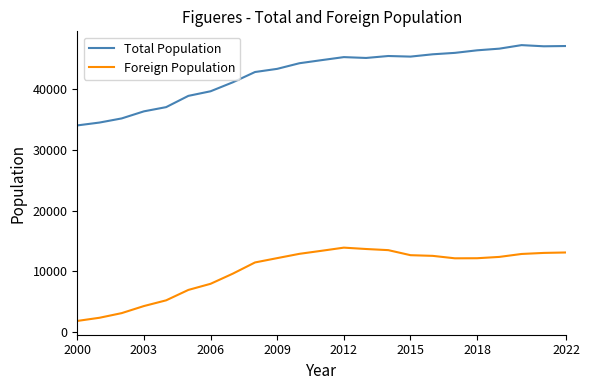

Which series has the widest spread of values?

Total Population